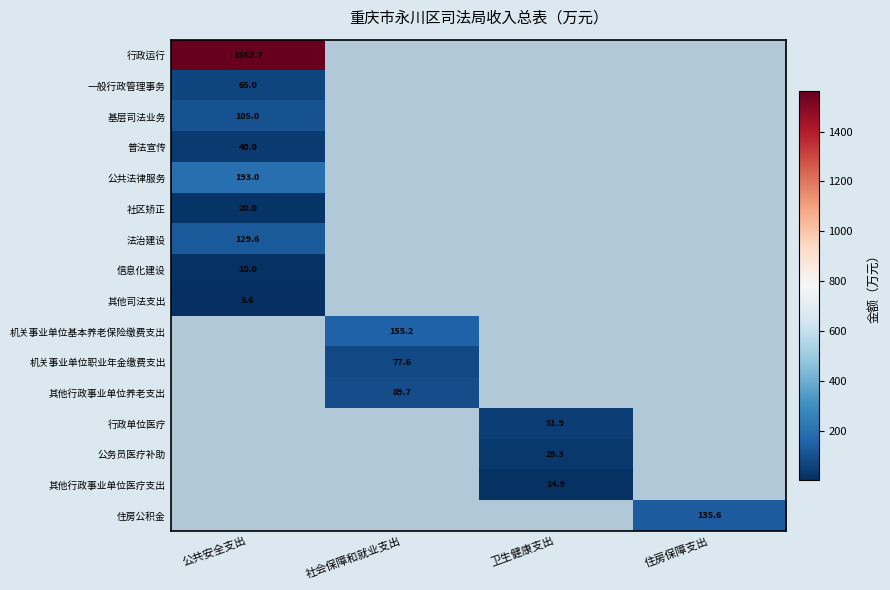

How many values in 行政运行 are above zero?

1